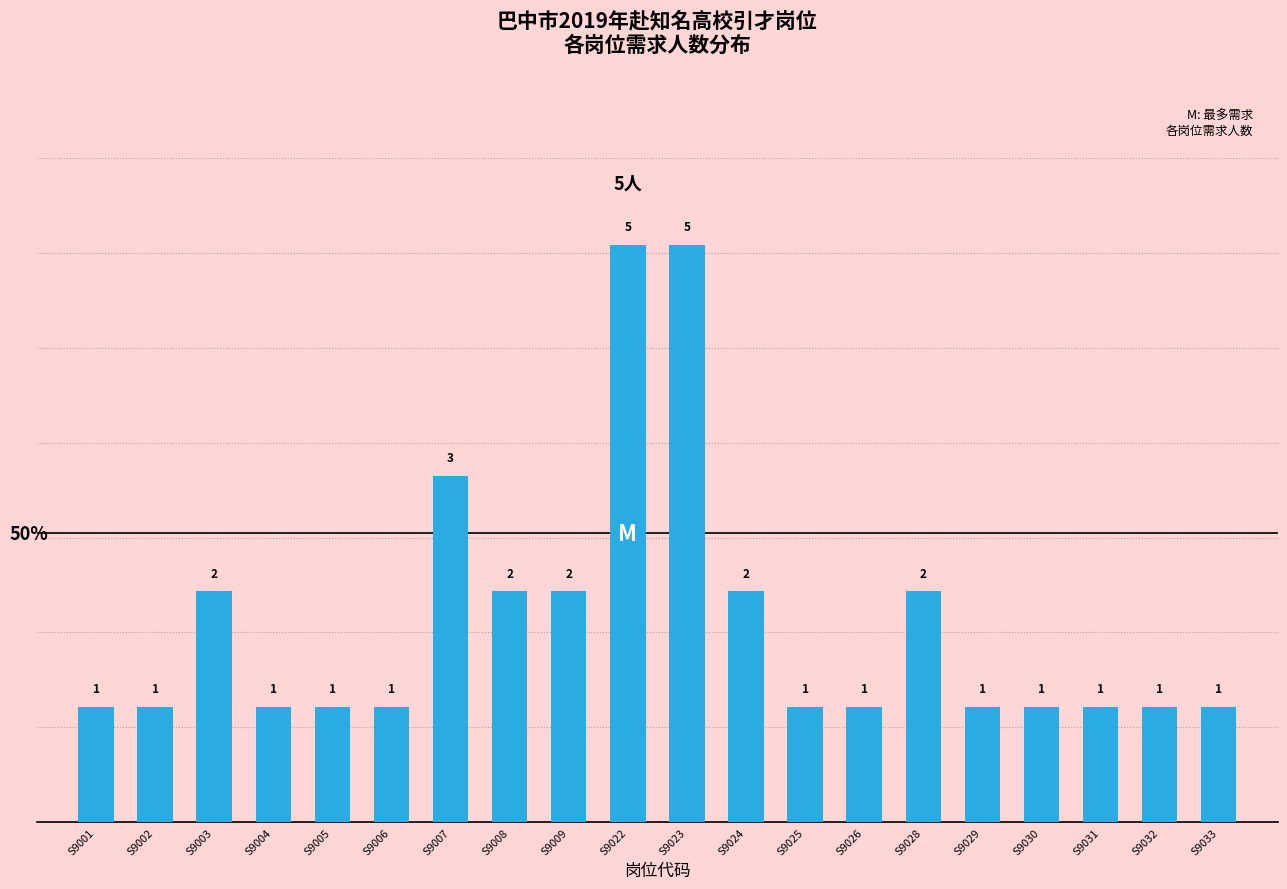

Reading right to left, what are all the values shown in this chart?

S9033=1	S9032=1	S9031=1	S9030=1	S9029=1	S9028=2	S9026=1	S9025=1	S9024=2	S9023=5	S9022=5	S9009=2	S9008=2	S9007=3	S9006=1	S9005=1	S9004=1	S9003=2	S9002=1	S9001=1